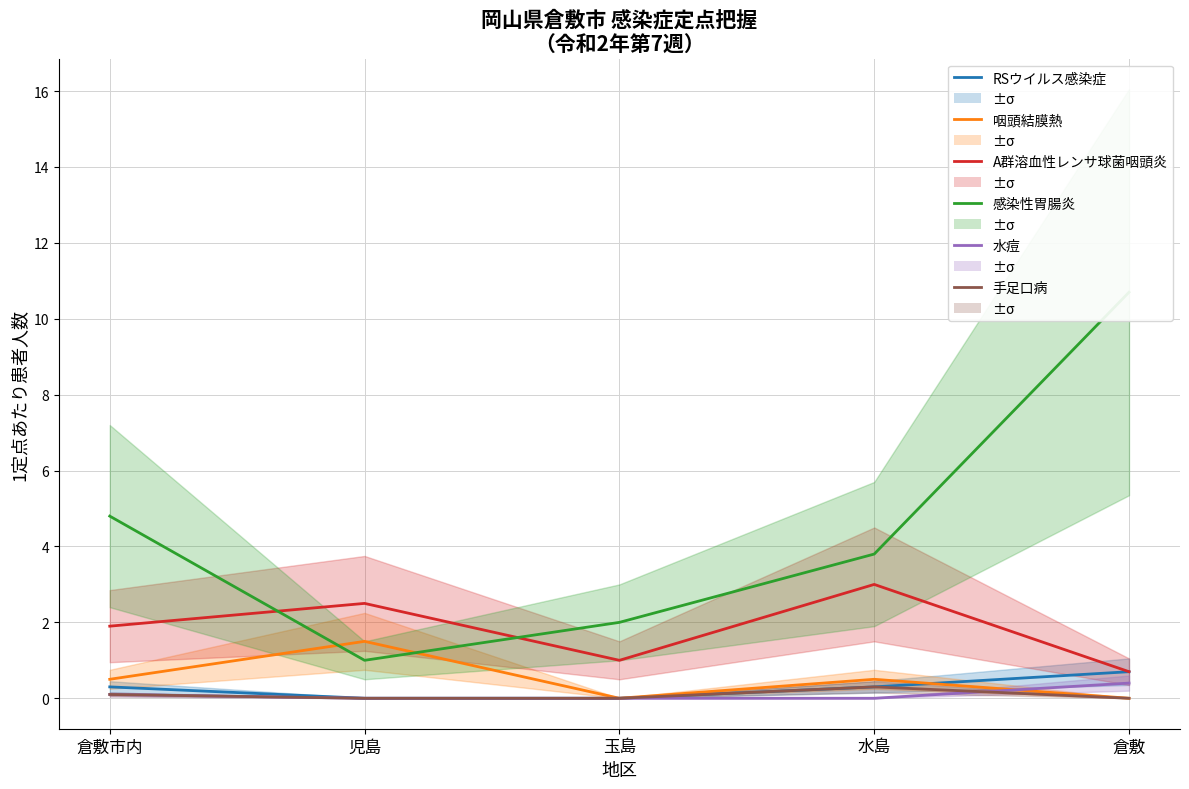

After their last crossing, which series has the higher values: A群溶血性レンサ球菌咽頭炎 or 感染性胃腸炎?

感染性胃腸炎